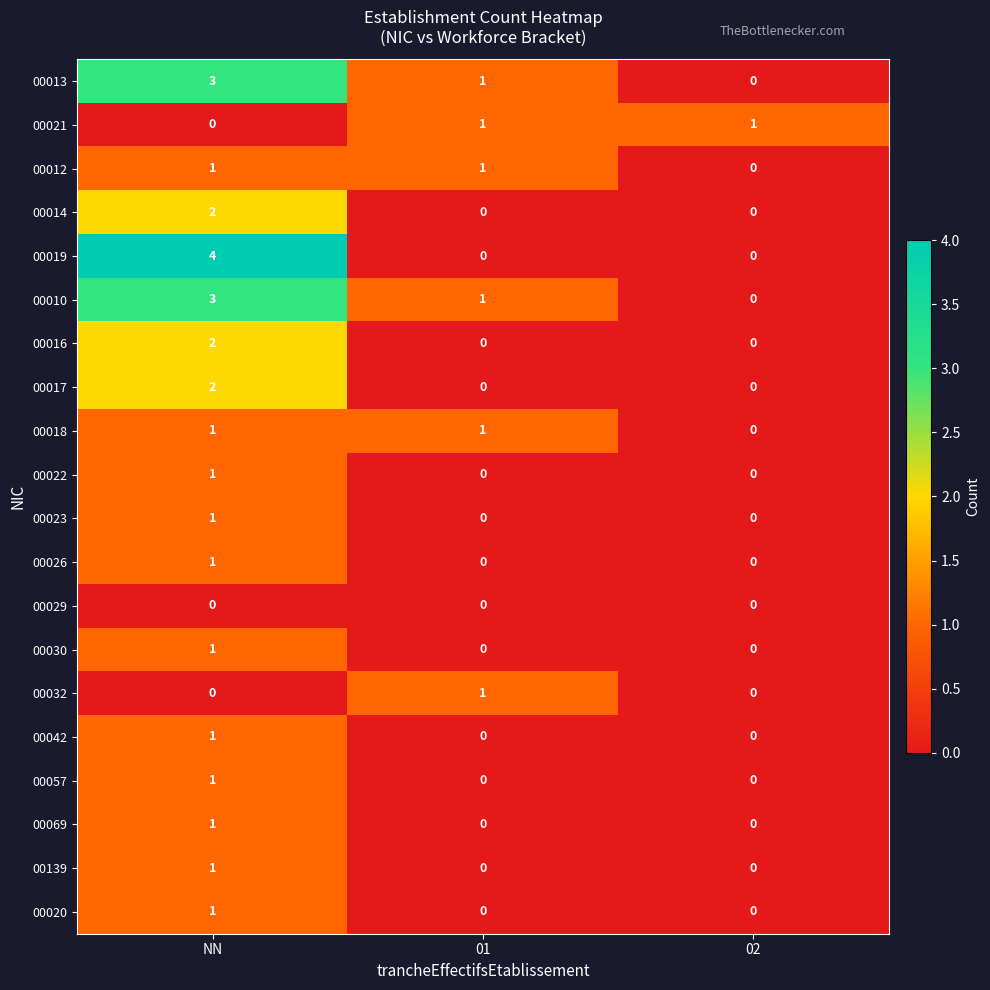

What is the sum of all 00013 values?

4